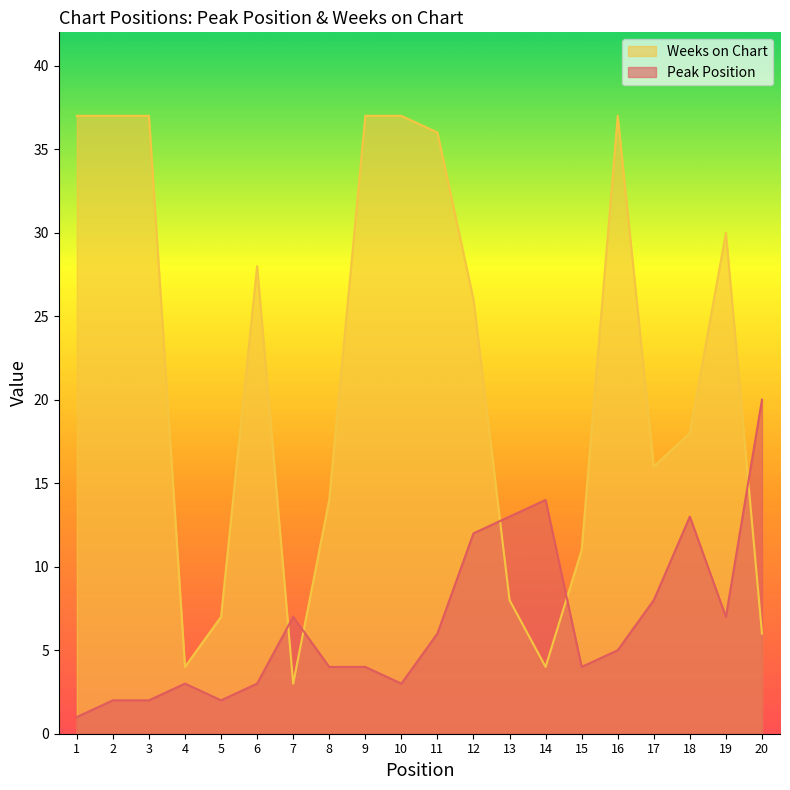

Does the chart display data point markers on the line(s)?

No